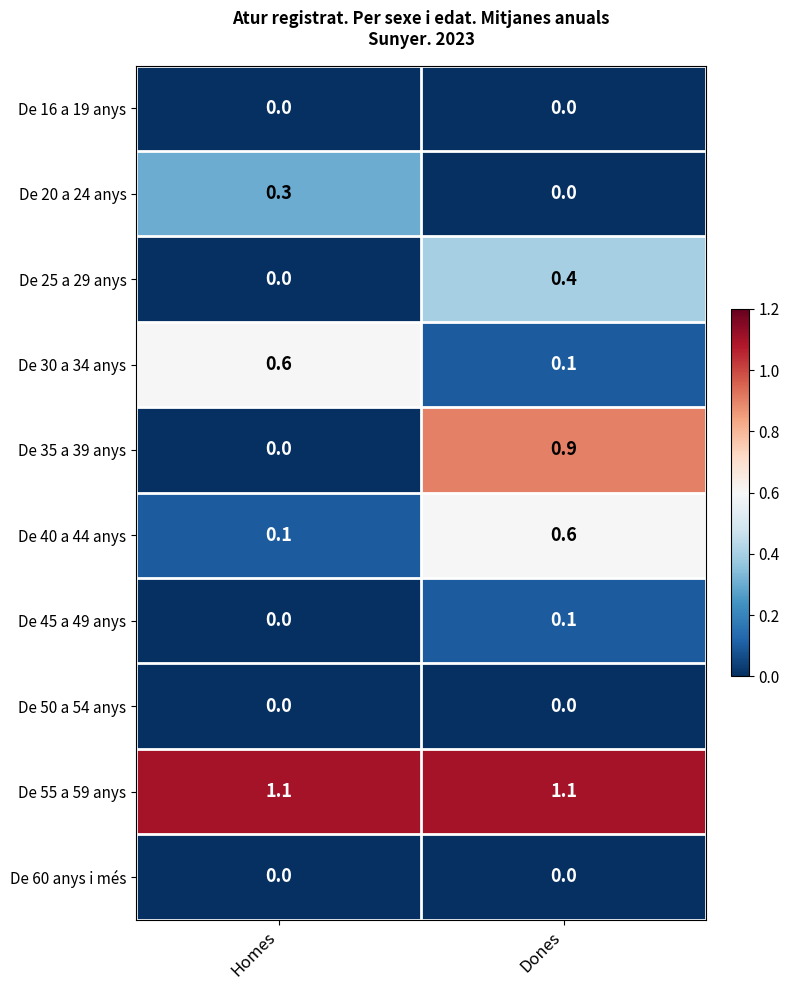

At which label does De 20 a 24 anys reach its minimum?

Dones